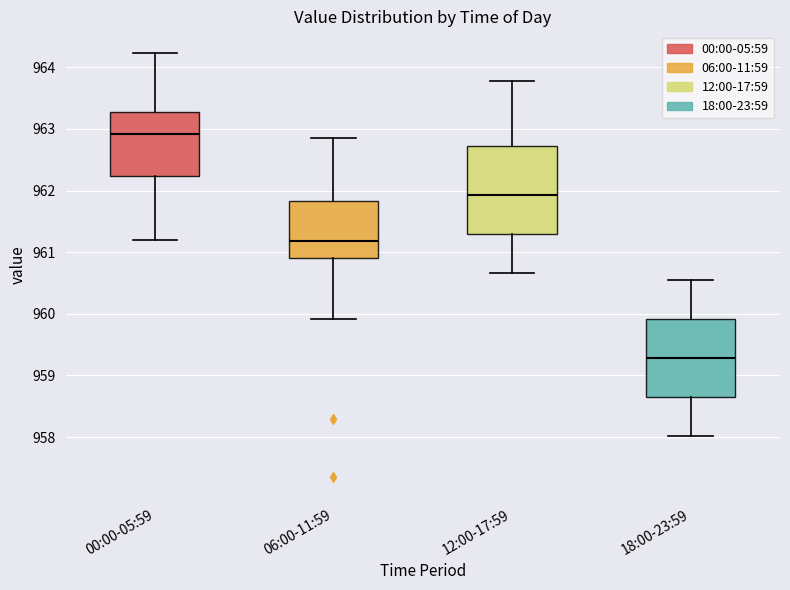

Where does the upper whisker of the box for 06:00-11:59 end on the y-axis? The values are not printed on the chart, so give them approximately, as read against the axis.

962.9